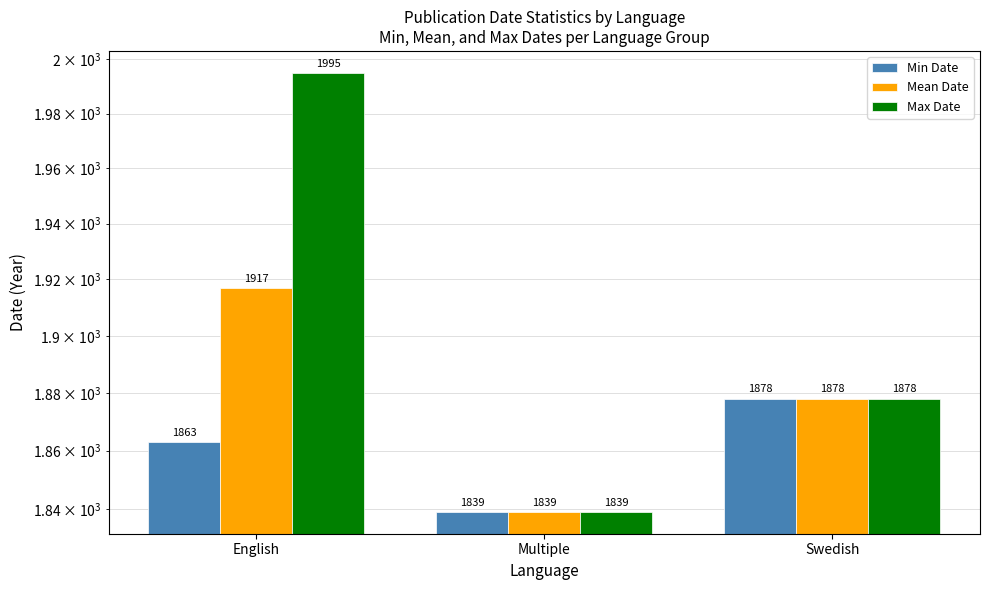

Reading left to right, transcribe all the data shown in this chart.

Min Date: 1863	1839	1878
Mean Date: 1917	1839	1878
Max Date: 1995	1839	1878